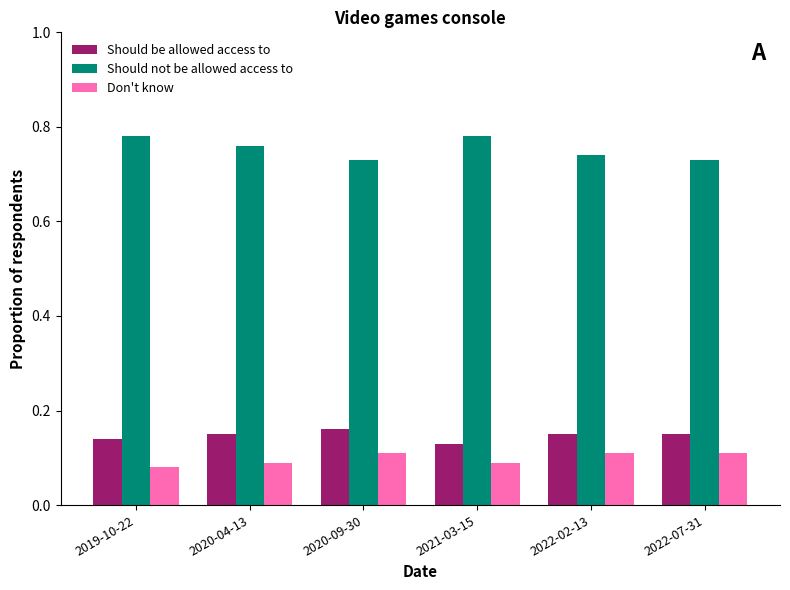

At how many categories does at least one series exceed 0?

6